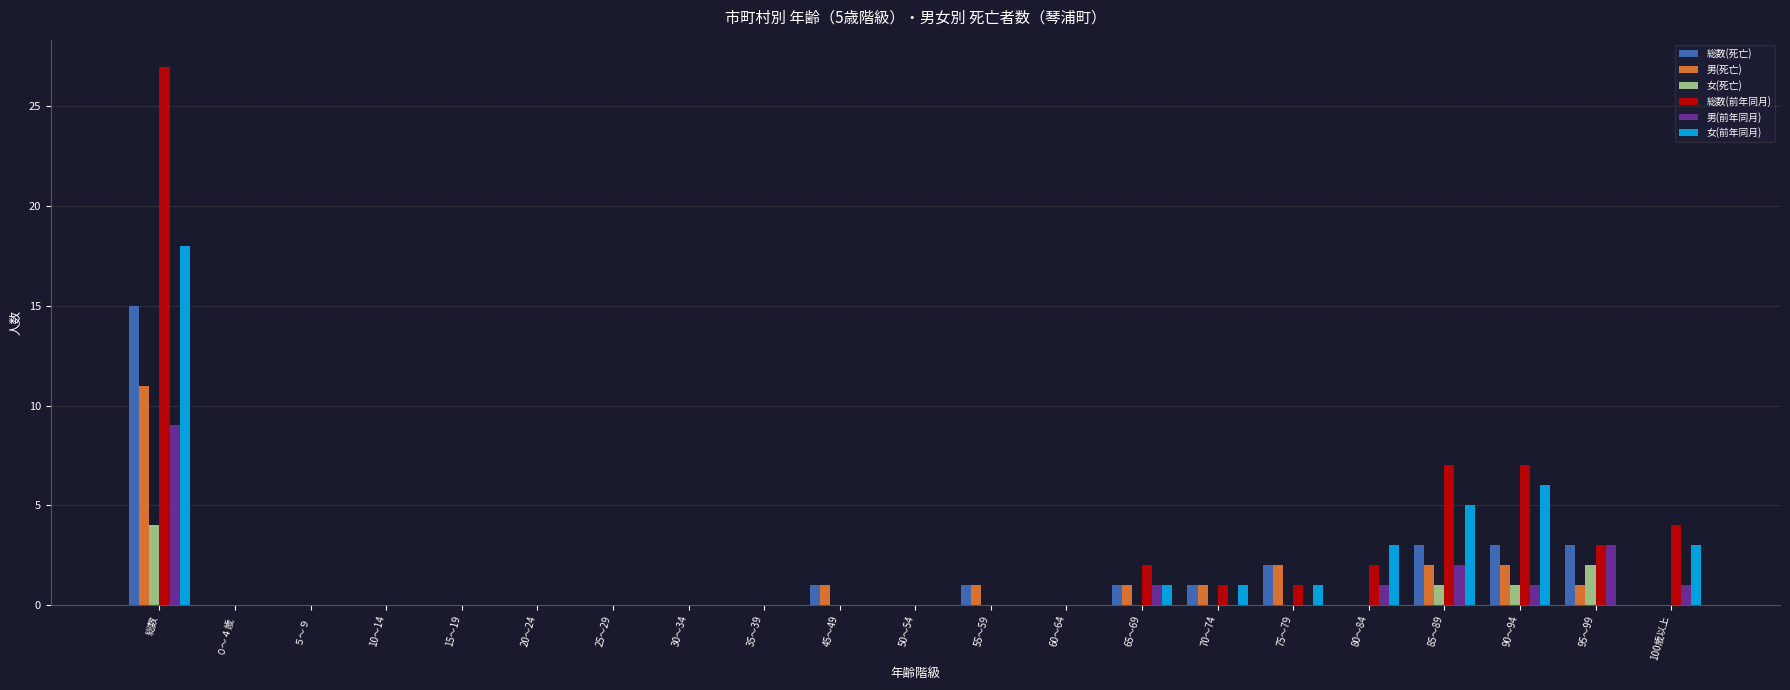

Is the value of 女(死亡) at 30～34 greater than the value of 男(死亡) at 85～89?

No